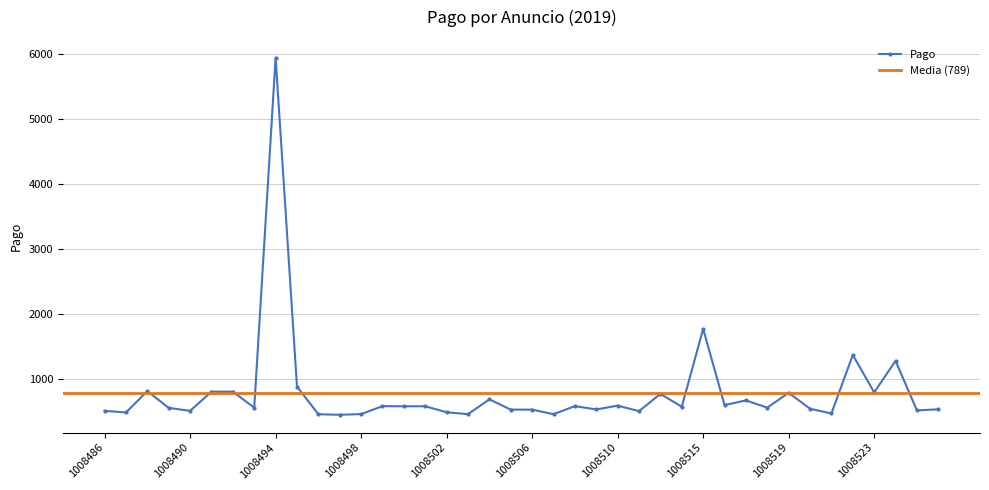

What is the average value?

789.1